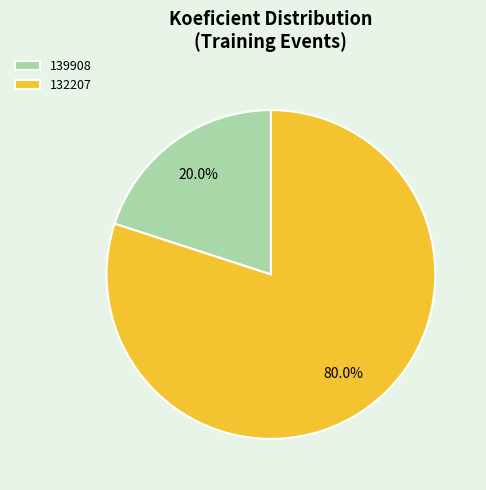

Is there a majority slice in this chart?

Yes